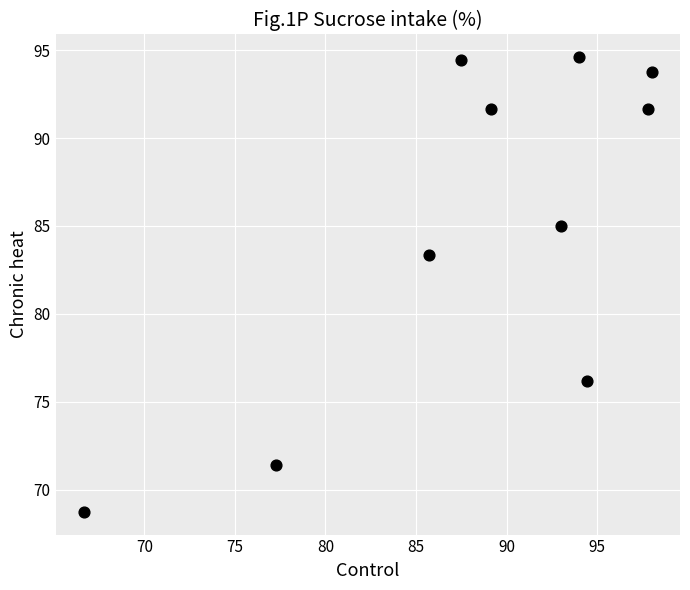

What is the average Y value?

85.1